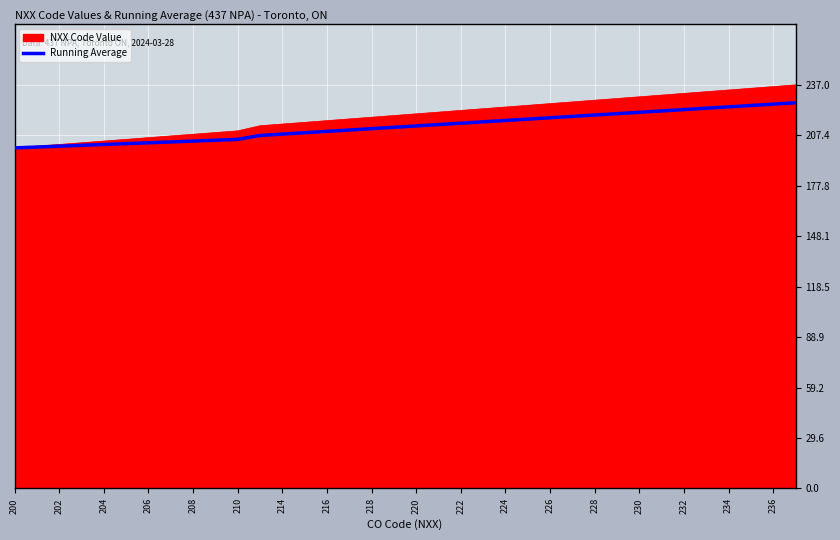

What is the highest value of the NXX Code Value series?

237.0